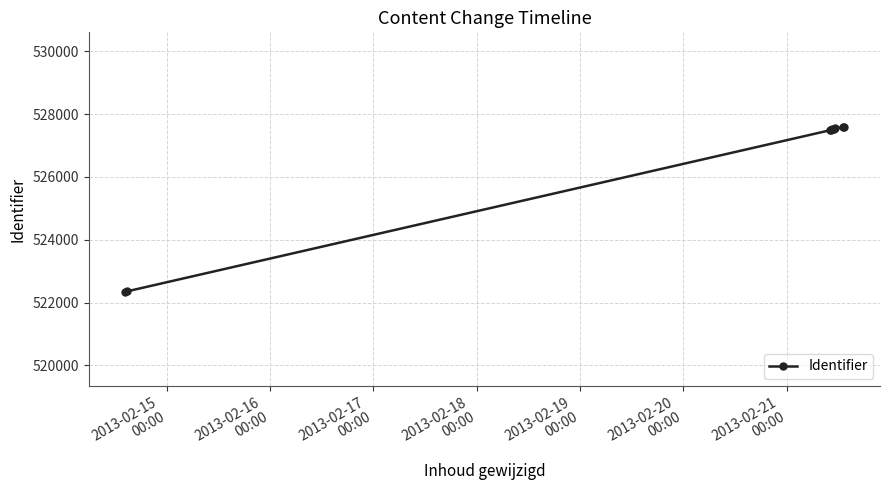

How many categories are shown in the chart?

9